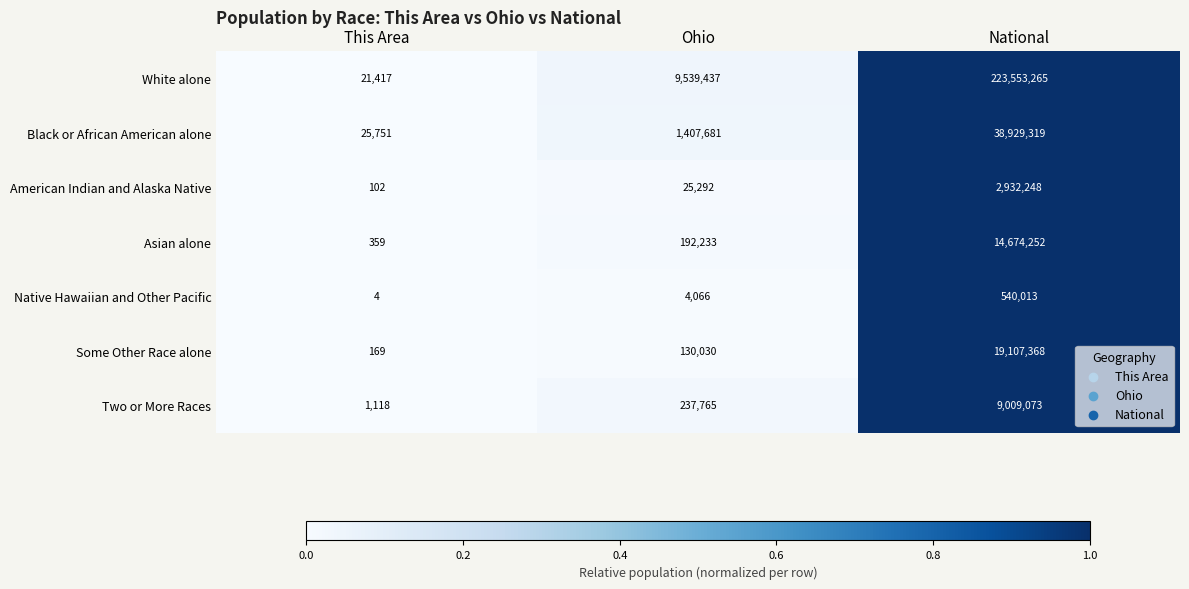

Reading left to right, list all the values displayed in this chart.

White alone: 21417	9539437	223553265
Black or African American alone: 25751	1407681	38929319
American Indian and Alaska Native: 102	25292	2932248
Asian alone: 359	192233	14674252
Native Hawaiian and Other Pacific: 4	4066	540013
Some Other Race alone: 169	130030	19107368
Two or More Races: 1118	237765	9009073